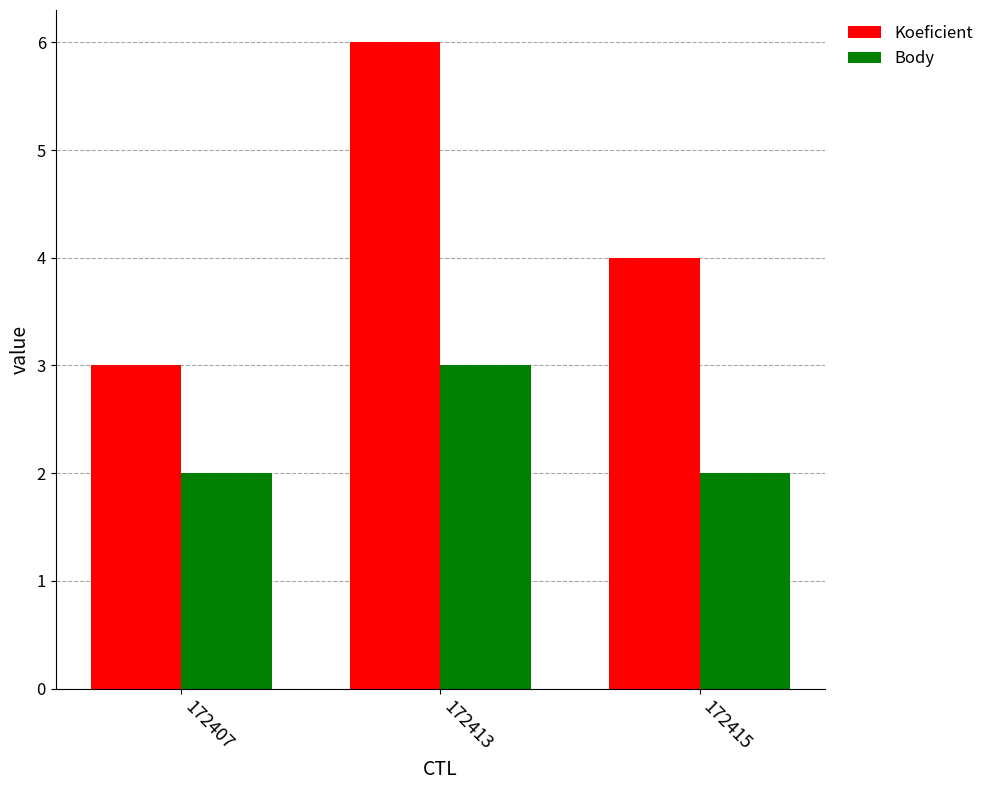

Reading left to right, transcribe all the data shown in this chart.

Koeficient: 3	6	4
Body: 2	3	2